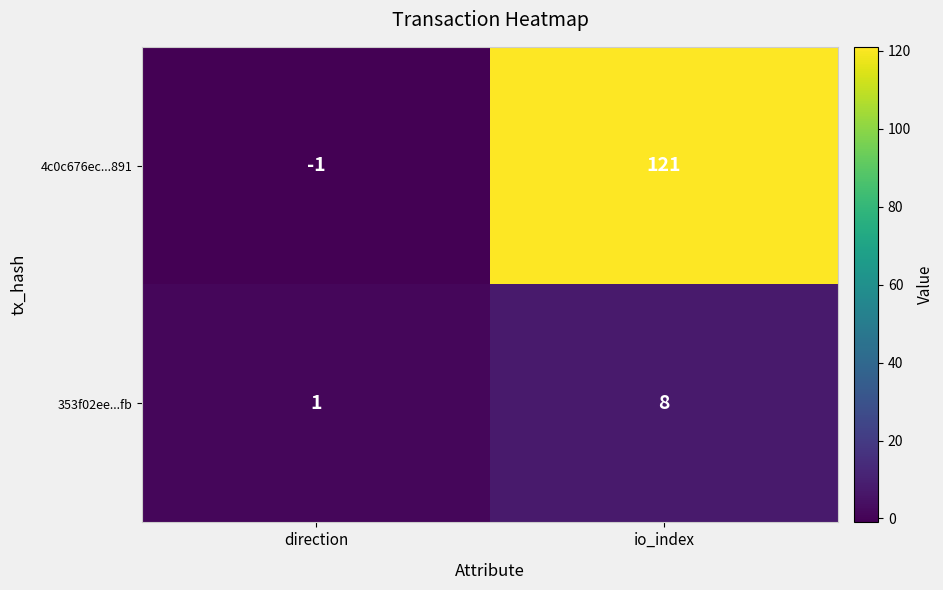

At which category is the sum across all series the highest?

io_index